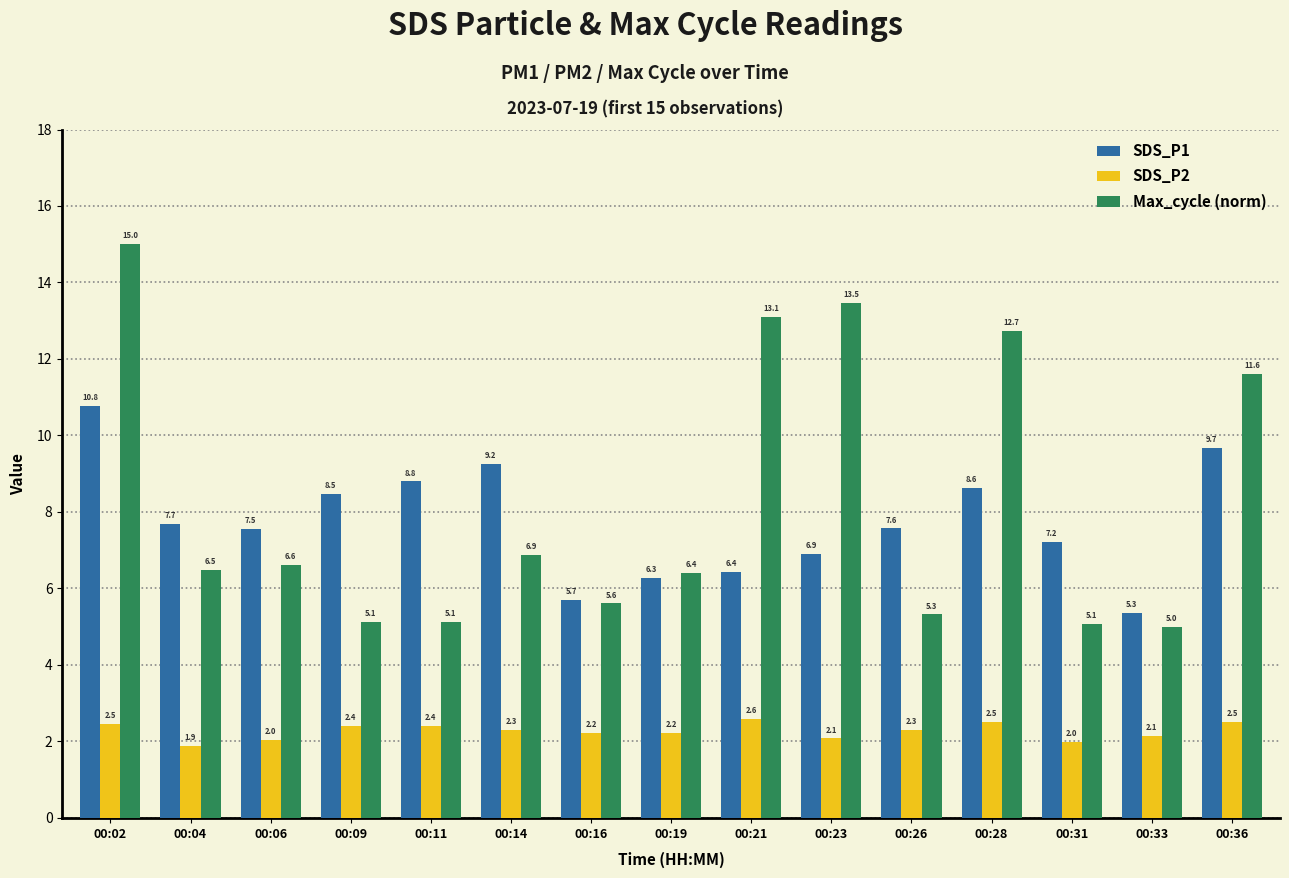

How many distinct data groups are displayed?

3